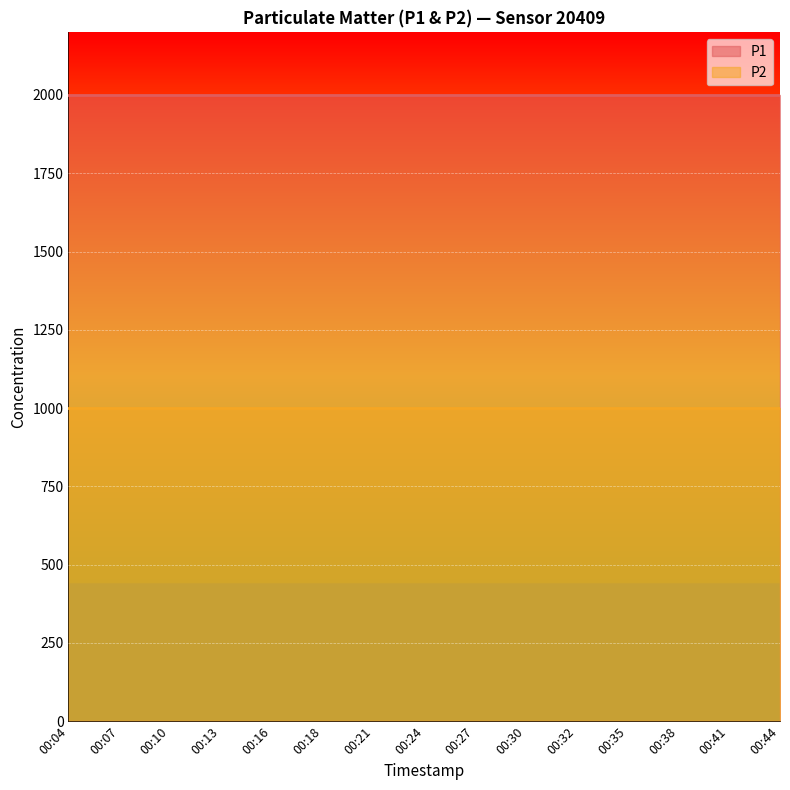

Which series has the widest spread of values?

P1